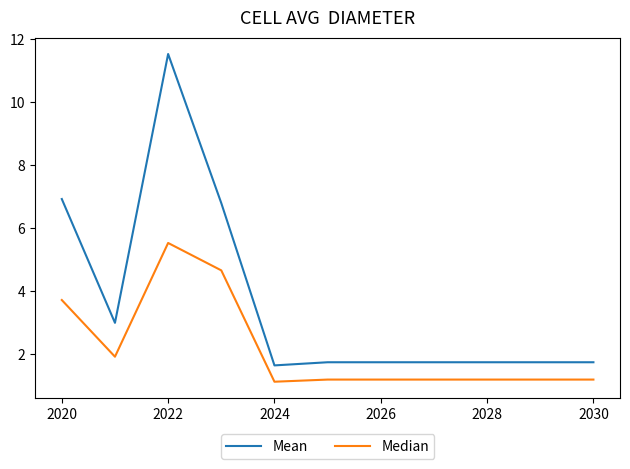

What is the minimum value shown in the chart?

1.1